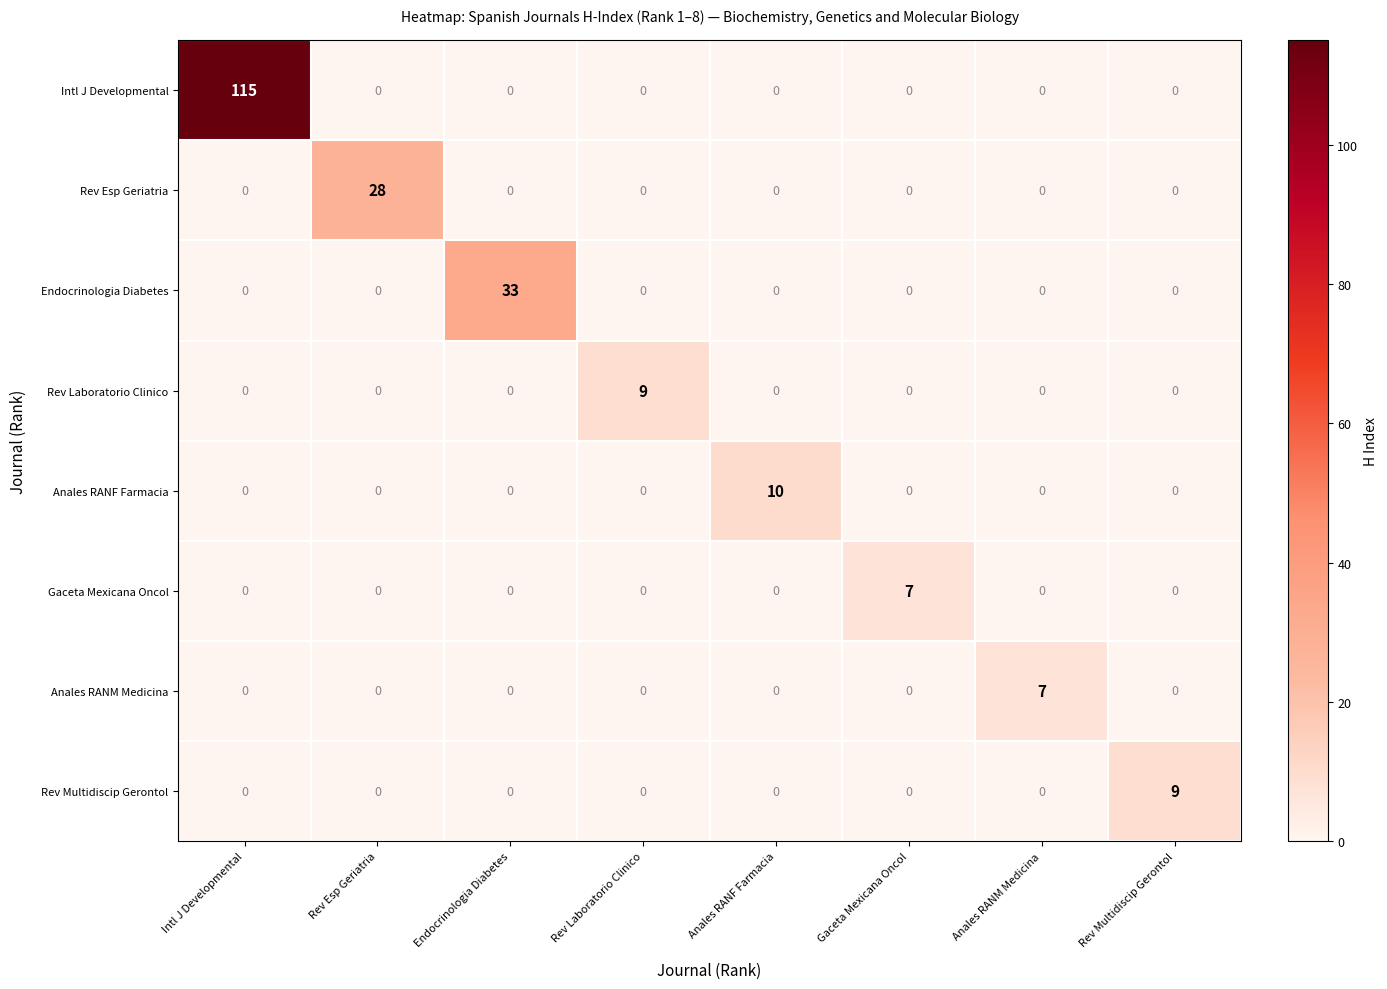

At which category is the sum across all series the highest?

Intl J Developmental